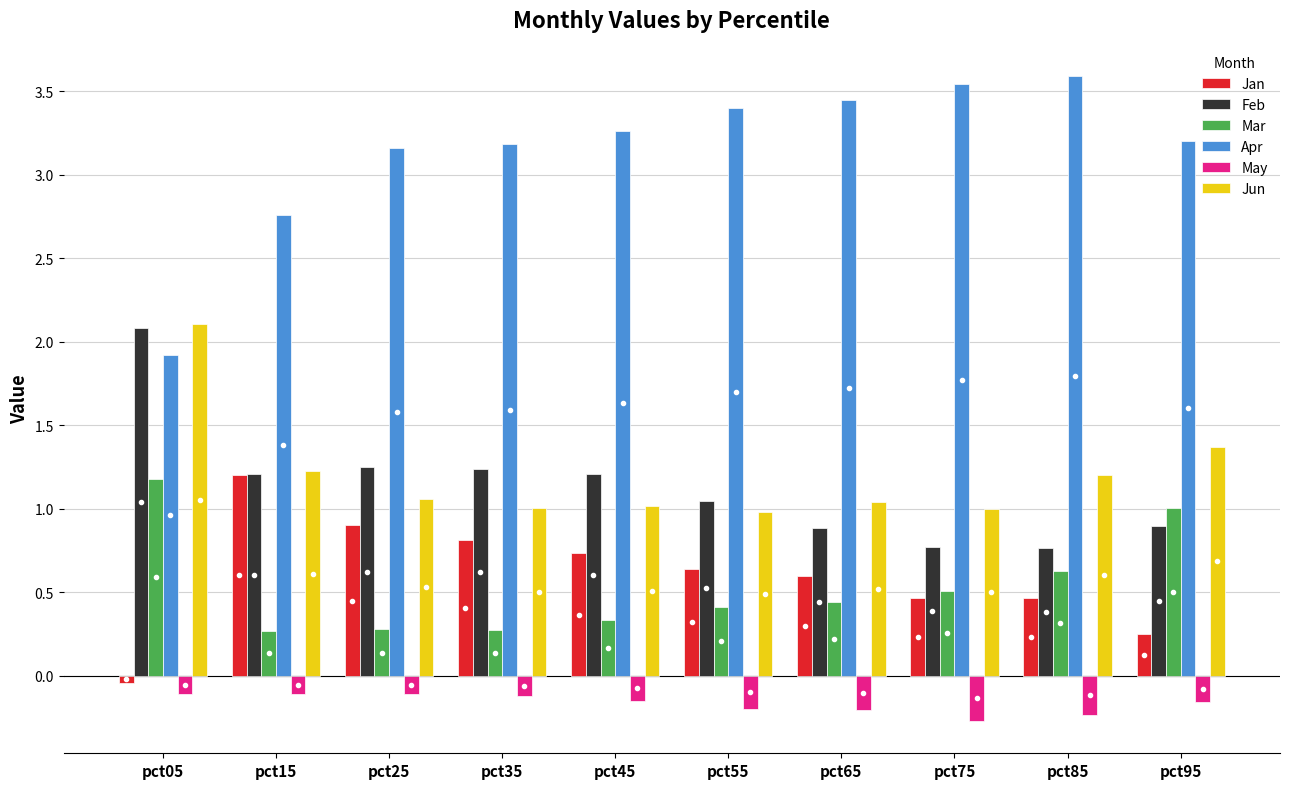

What is the lowest value of the Mar series?

0.3